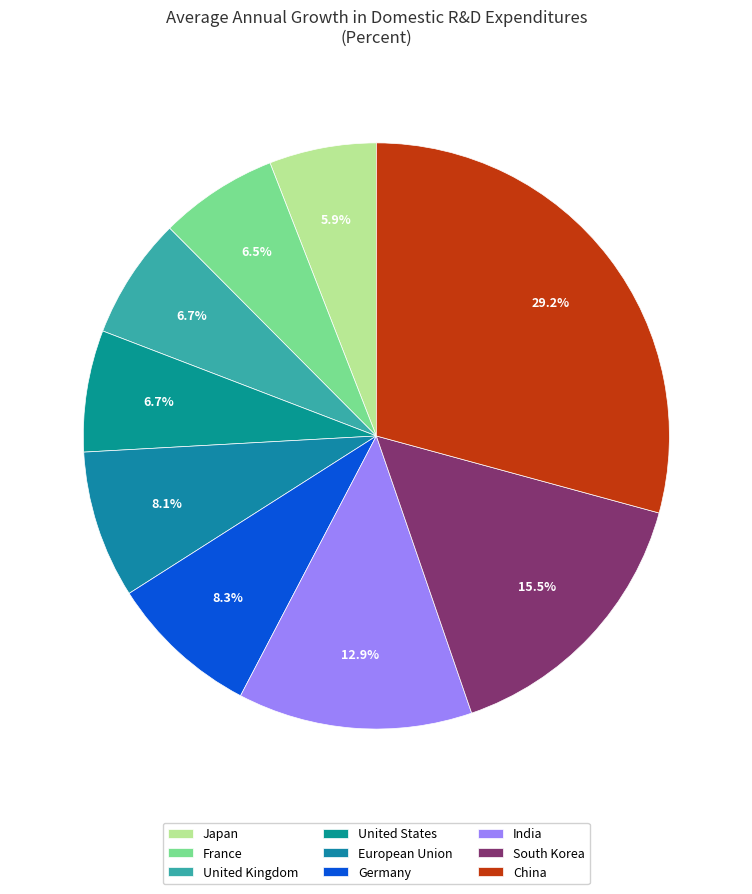

What percentage is the South Korea slice, to the nearest percent?

15%